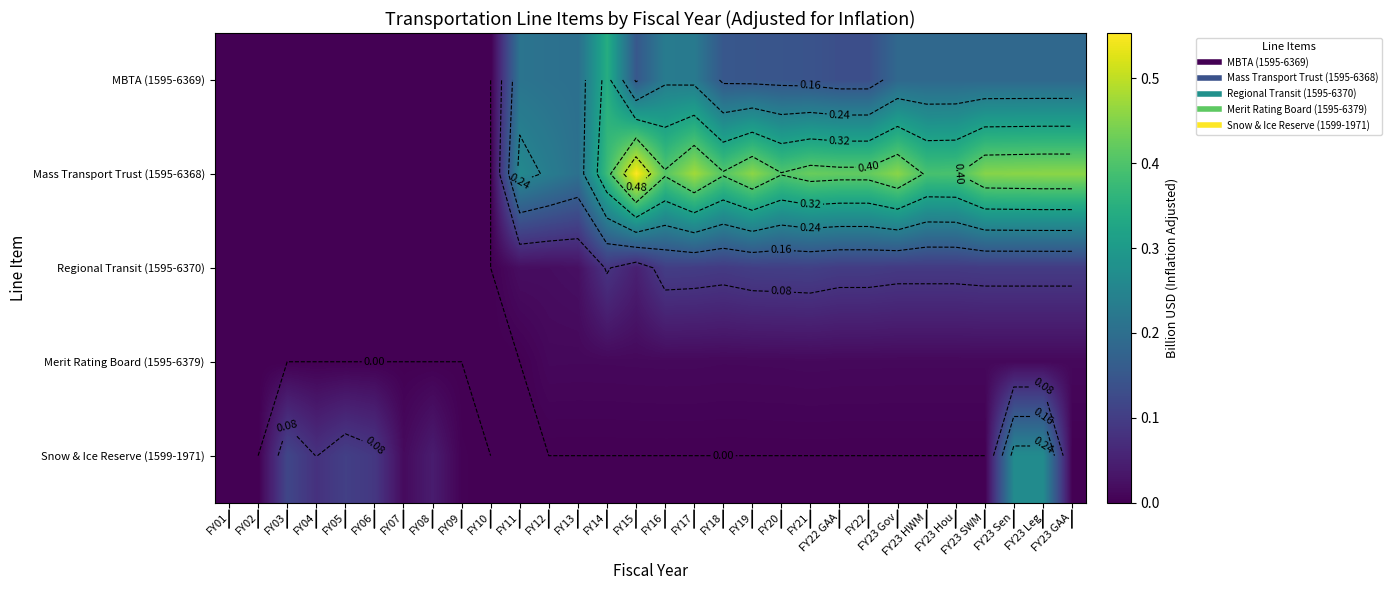

The value of MBTA (1595-6369) at FY15 is 0.0. True or false?

False